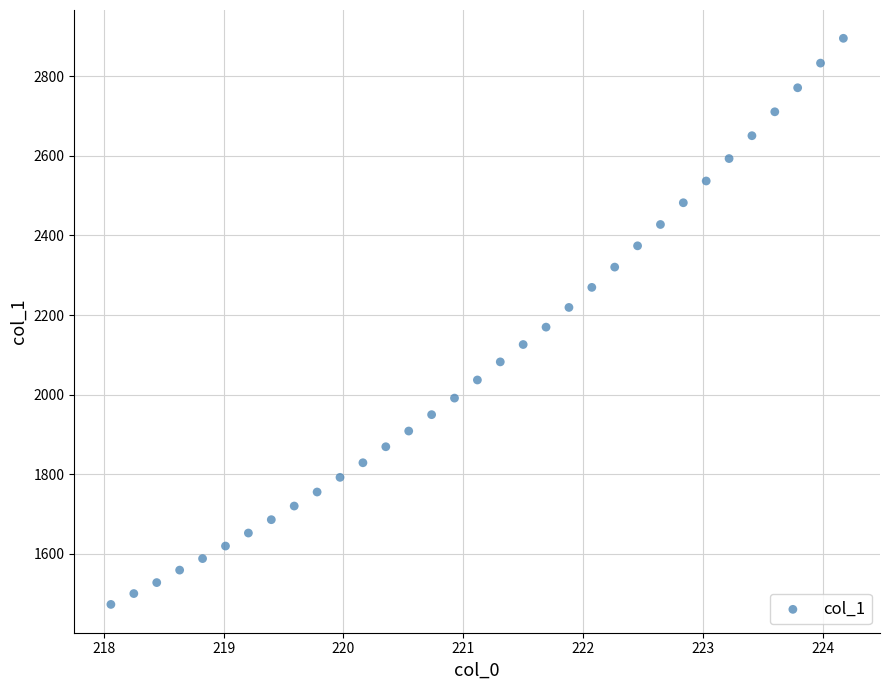

What is the range of X values (max minus min)?

6.1